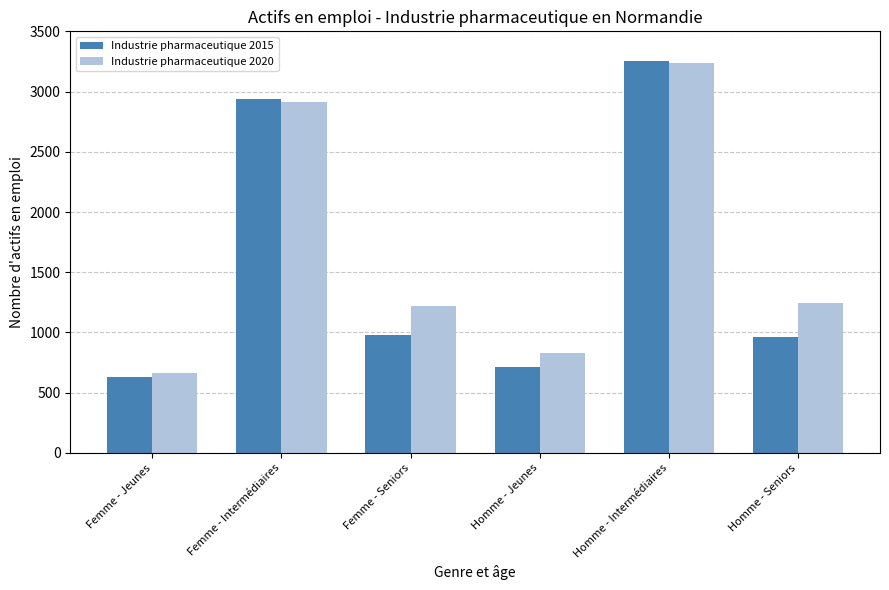

What is the maximum value for Industrie pharmaceutique 2020?

3233.0